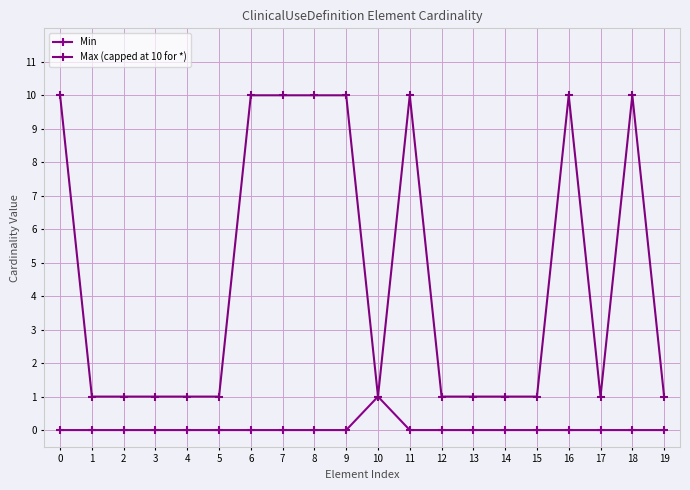

Reading left to right, list all the values displayed in this chart.

Min: 0	0	0	0	0	0	0	0	0	0	1	0	0	0	0	0	0	0	0	0
Max (capped at 10 for *): 10	1	1	1	1	1	10	10	10	10	1	10	1	1	1	1	10	1	10	1